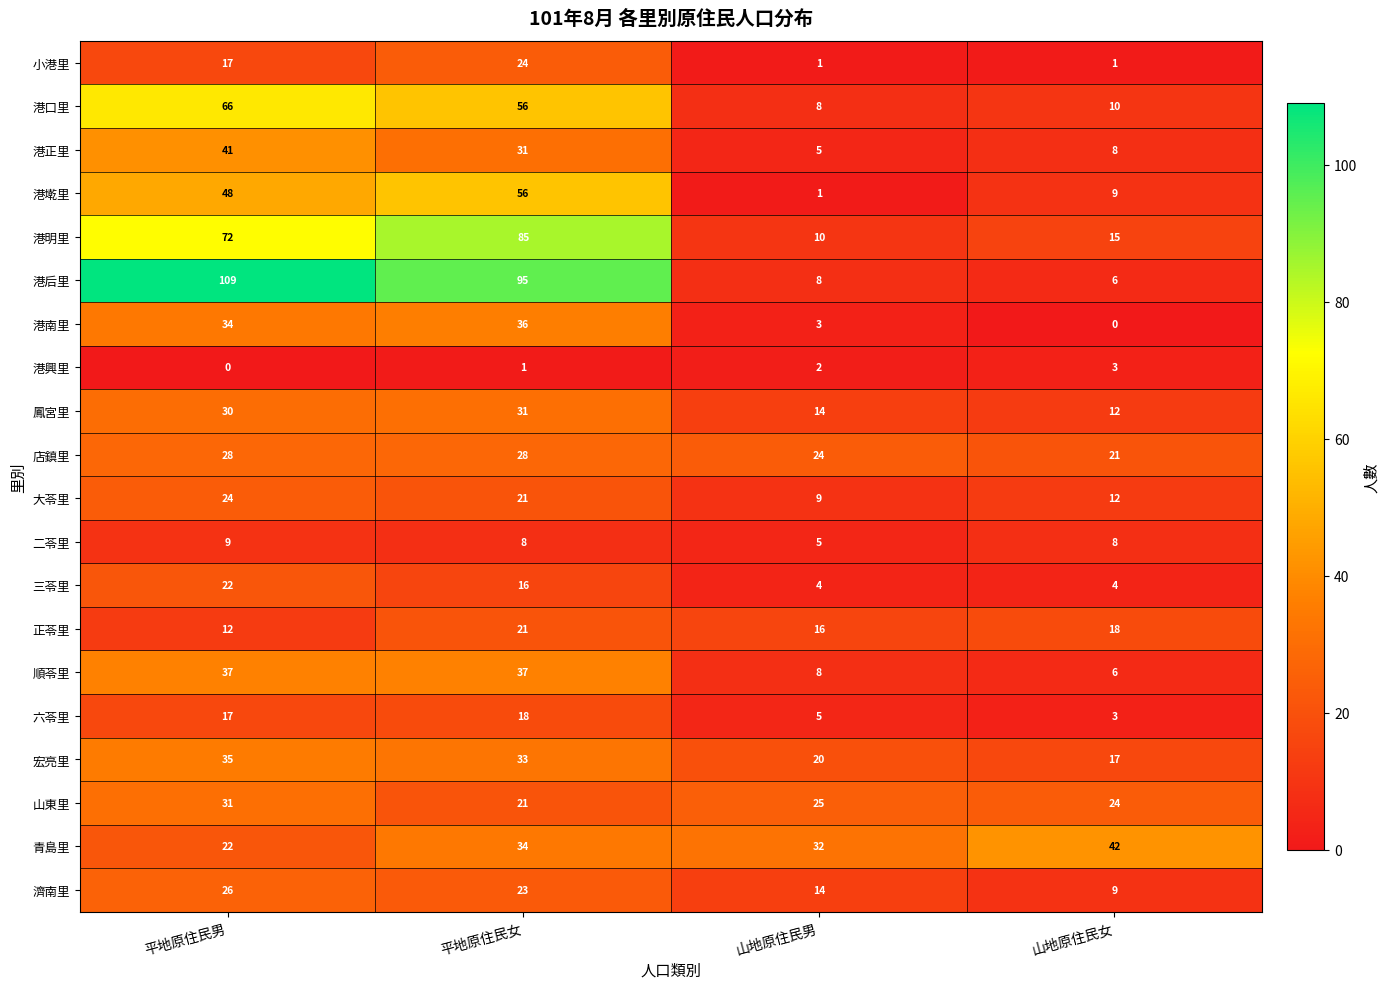

Where is 店鎮里 nearest to the value 24?

山地原住民男